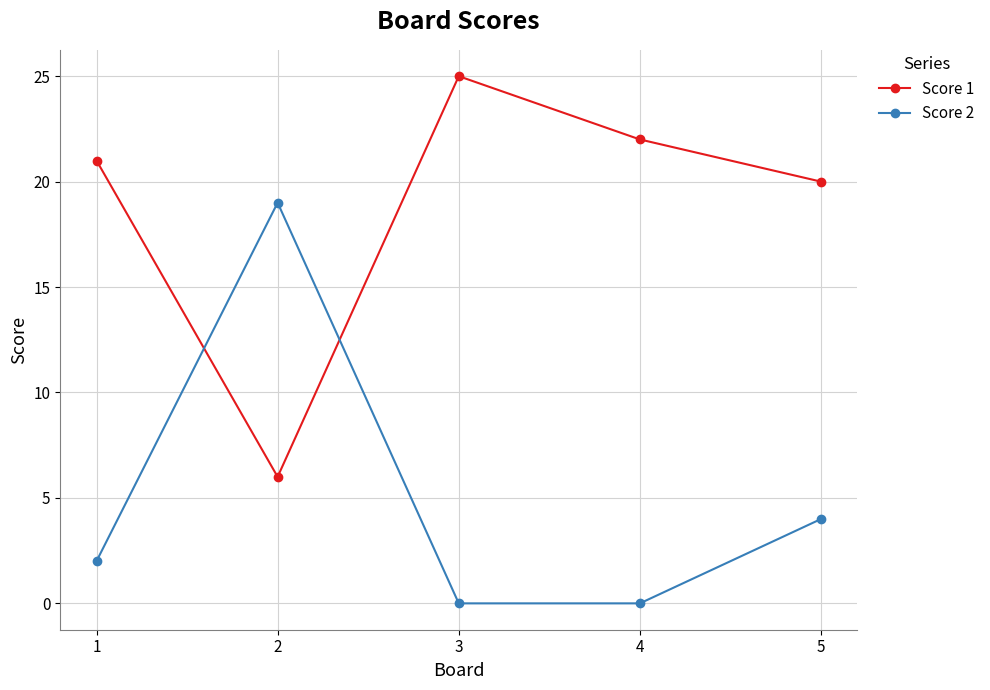

At which label is Score 1 closest to 15?

5